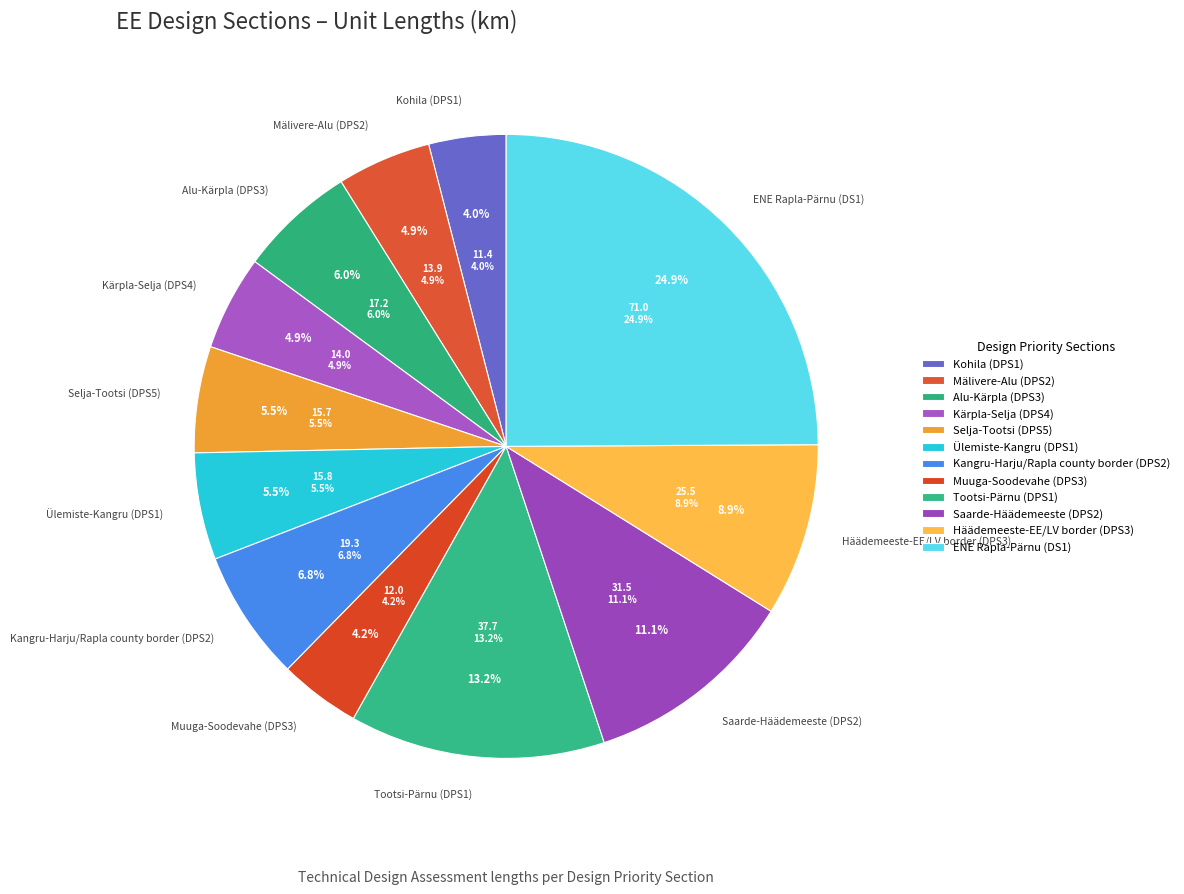

To the nearest percent, what portion does Kohila (DPS1) represent?

4%